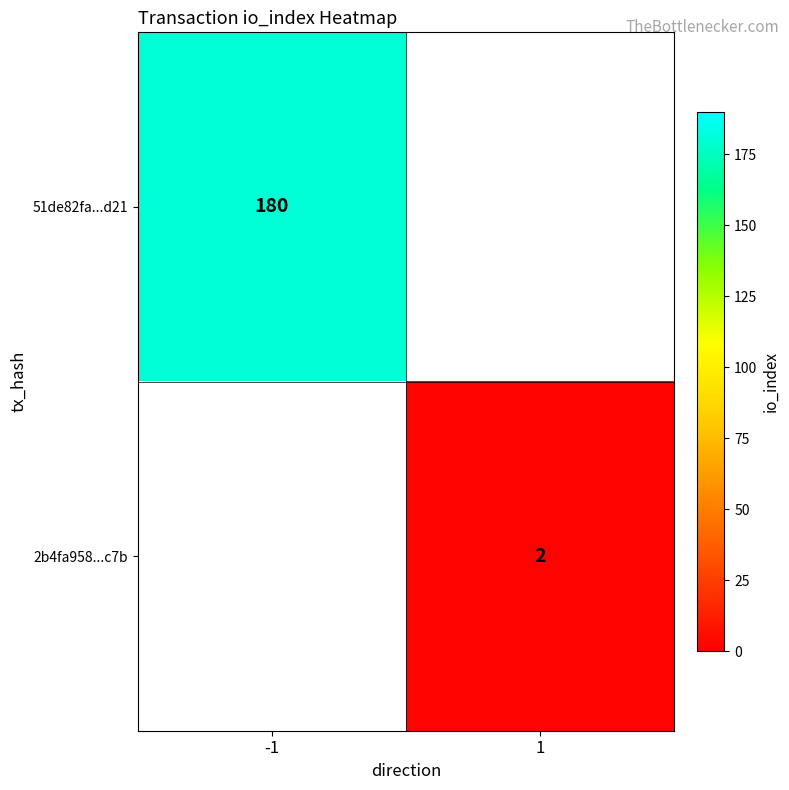

Which label corresponds to the smallest value in the chart?

1